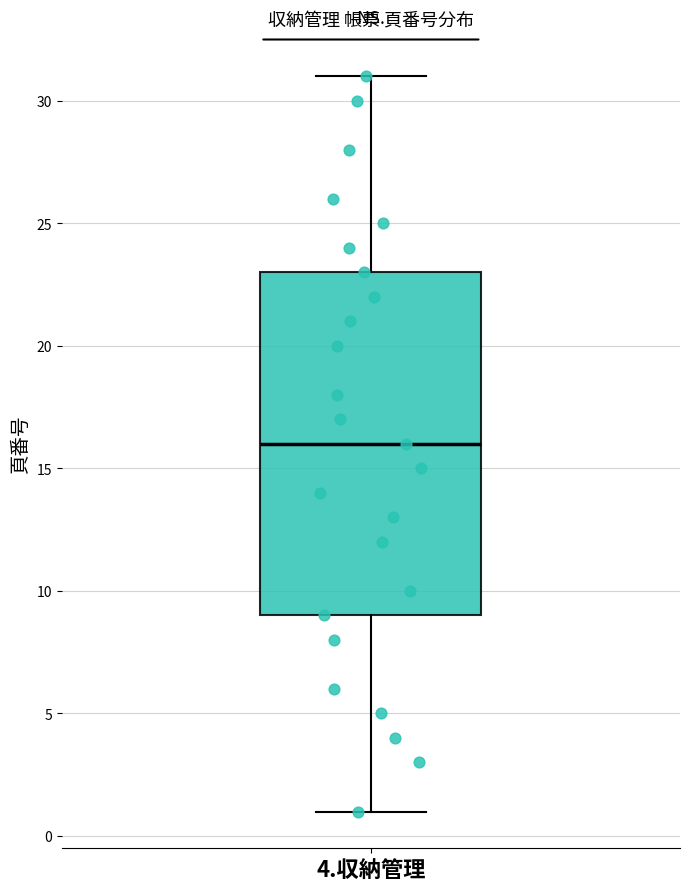

Read this box plot against the y-axis: the position of the median line, the range covered by the box, and the ends of both whiskers. The values are not printed on the chart, so give them approximately, as read against the axis.

median 16, box 9 to 23, whiskers 1 to 31